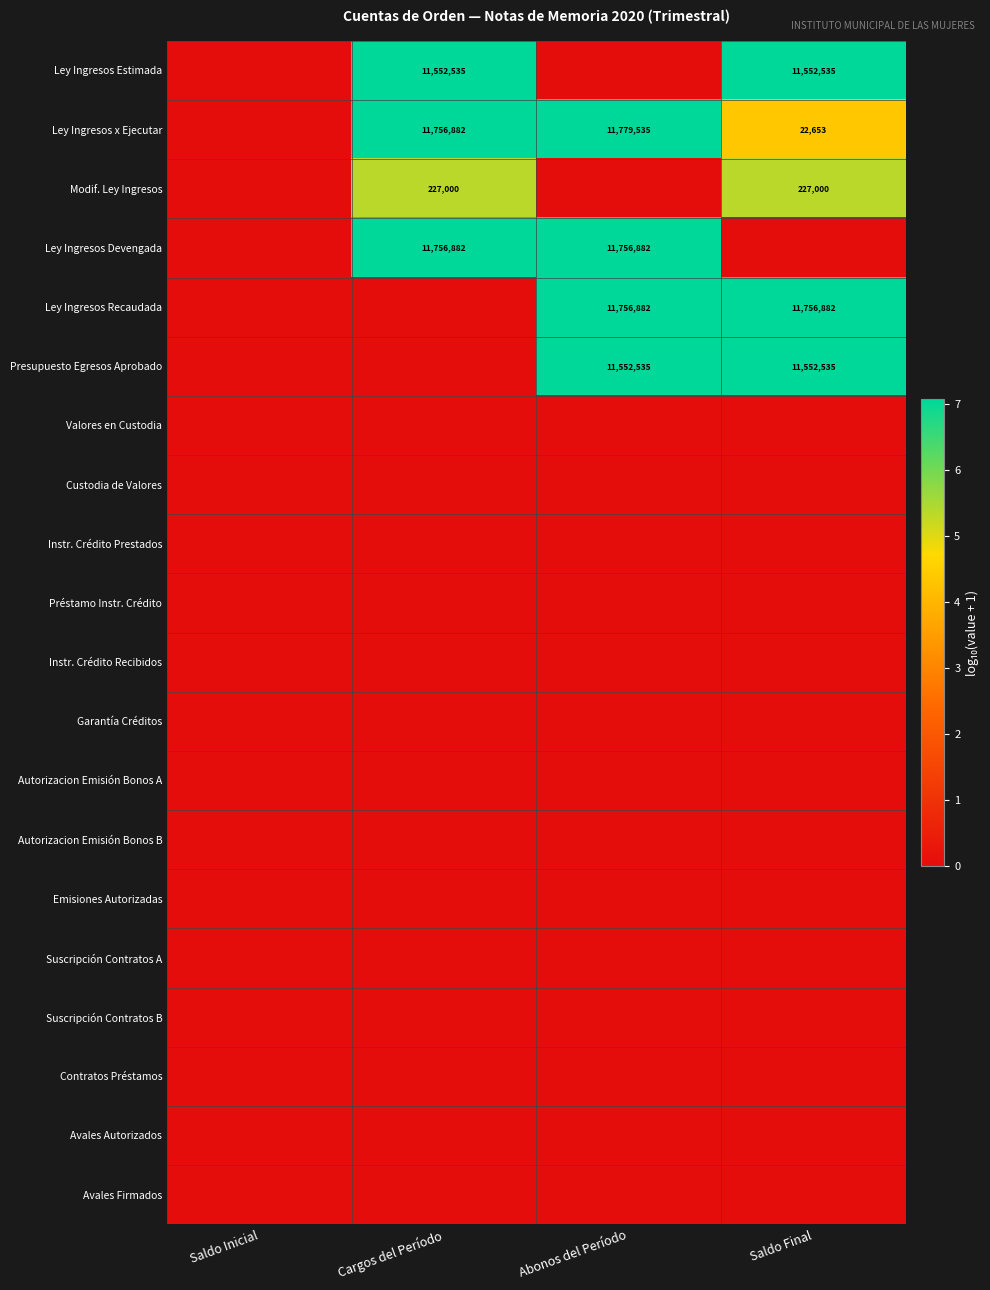

The Ley Ingresos Estimada series shows 7076819 at Saldo Final. True or false?

False